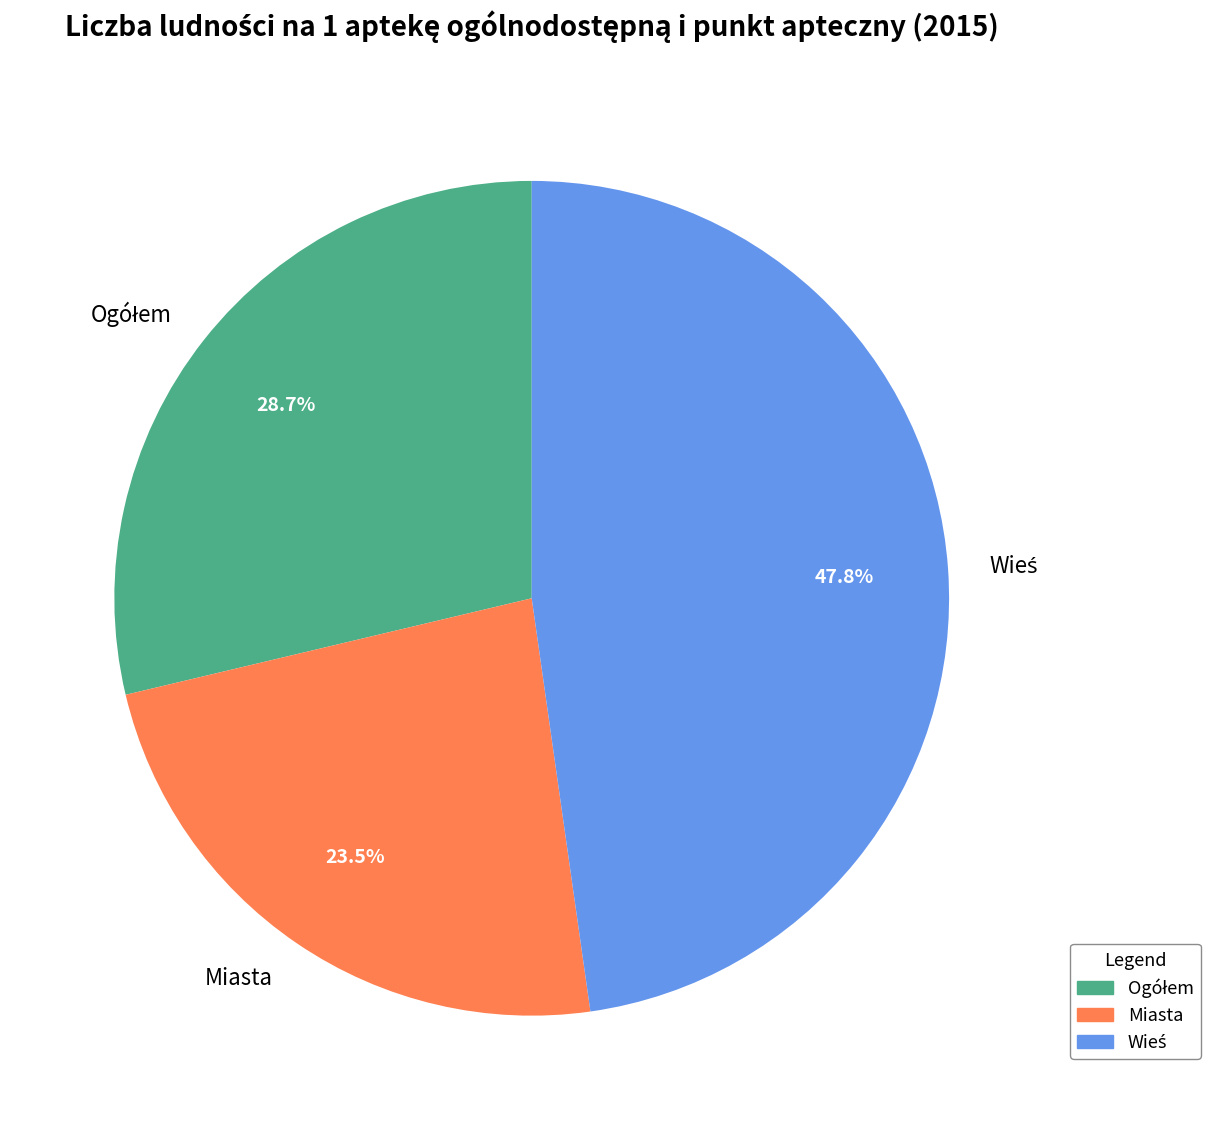

Is there any slice that represents more than half of the pie?

No